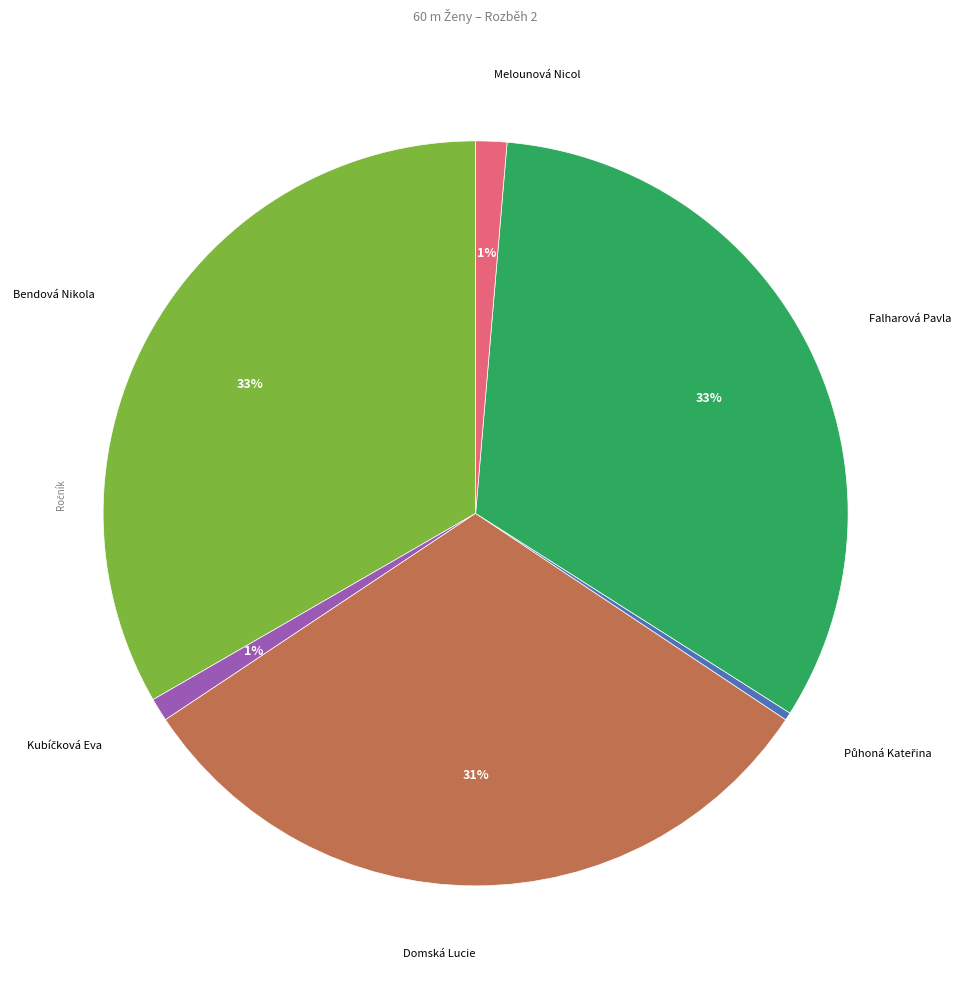

To the nearest percent, what is the difference between the largest and smallest slice percentages?

33%